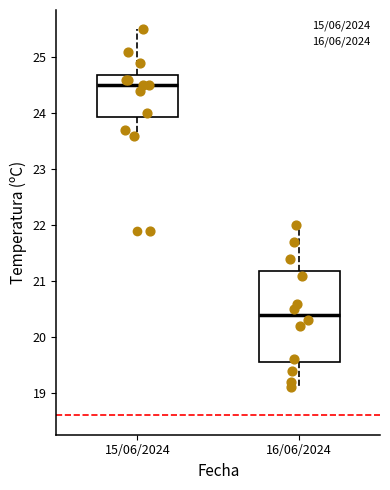

Where does the upper whisker of the box for 16/06/2024 end on the y-axis? The values are not printed on the chart, so give them approximately, as read against the axis.

22.0